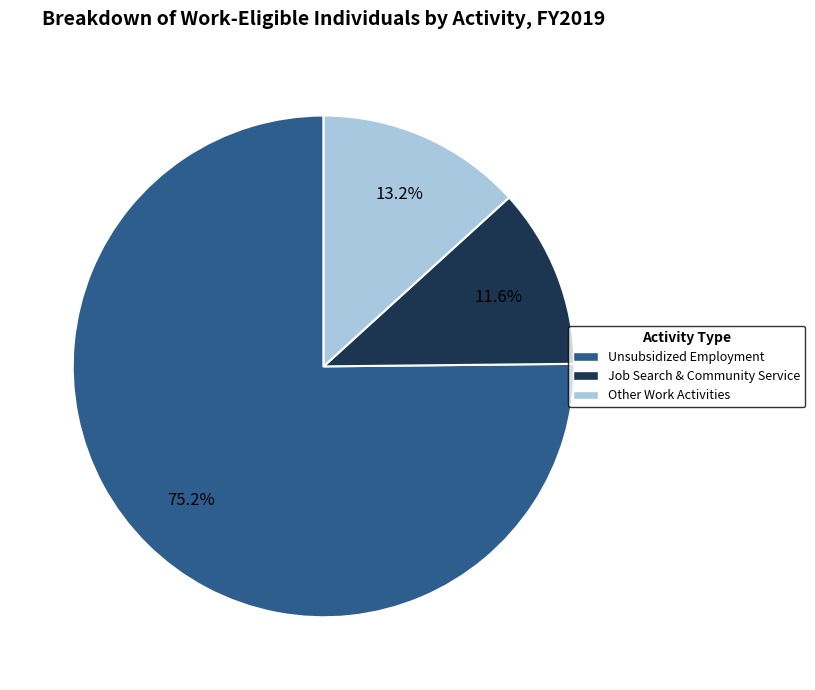

Is there any slice that represents more than half of the pie?

Yes